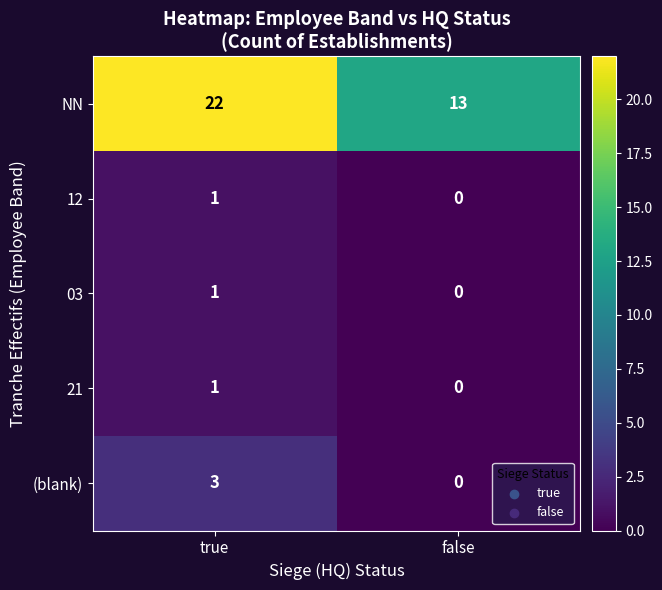

What is the spread (max minus min) of values at false?

13